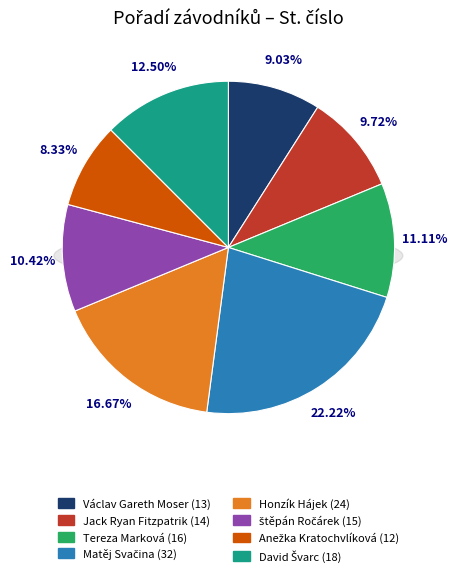

Count the number of slices in the pie.

8